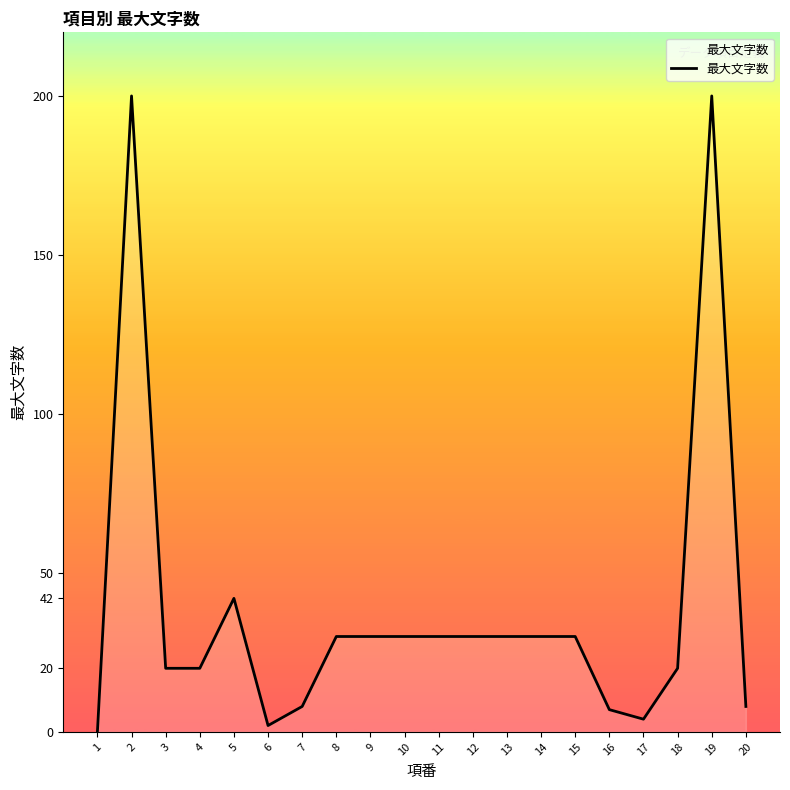

Reading left to right, what are all the values shown in this chart?

0	200	20	20	42	2	8	30	30	30	30	30	30	30	30	7	4	20	200	8